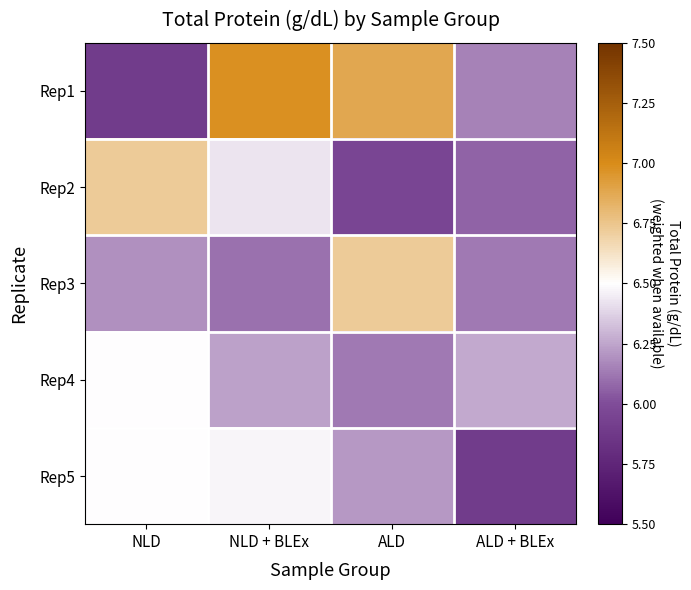

At how many categories does at least one series exceed 6?

4